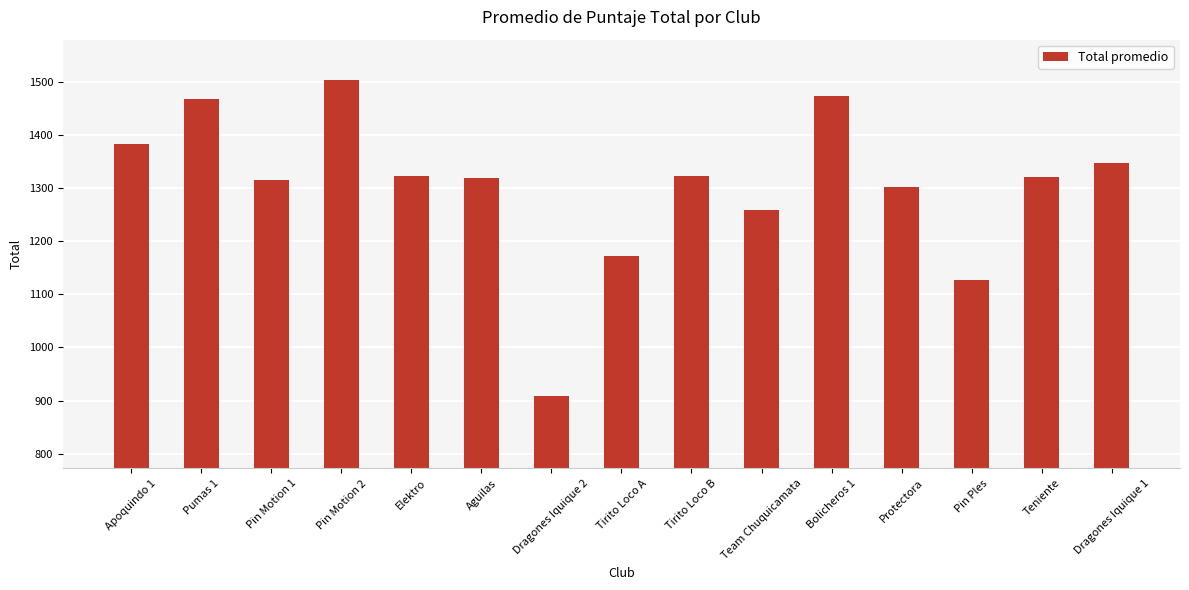

How many data points are less than 1321?

7